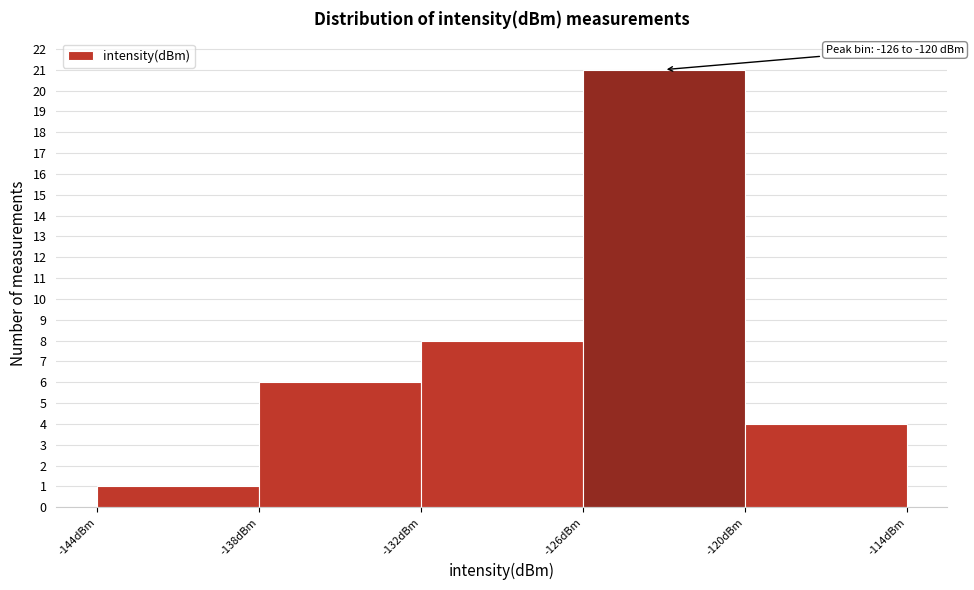

Over which range of the x-axis is the bar tallest?

-126 to -120